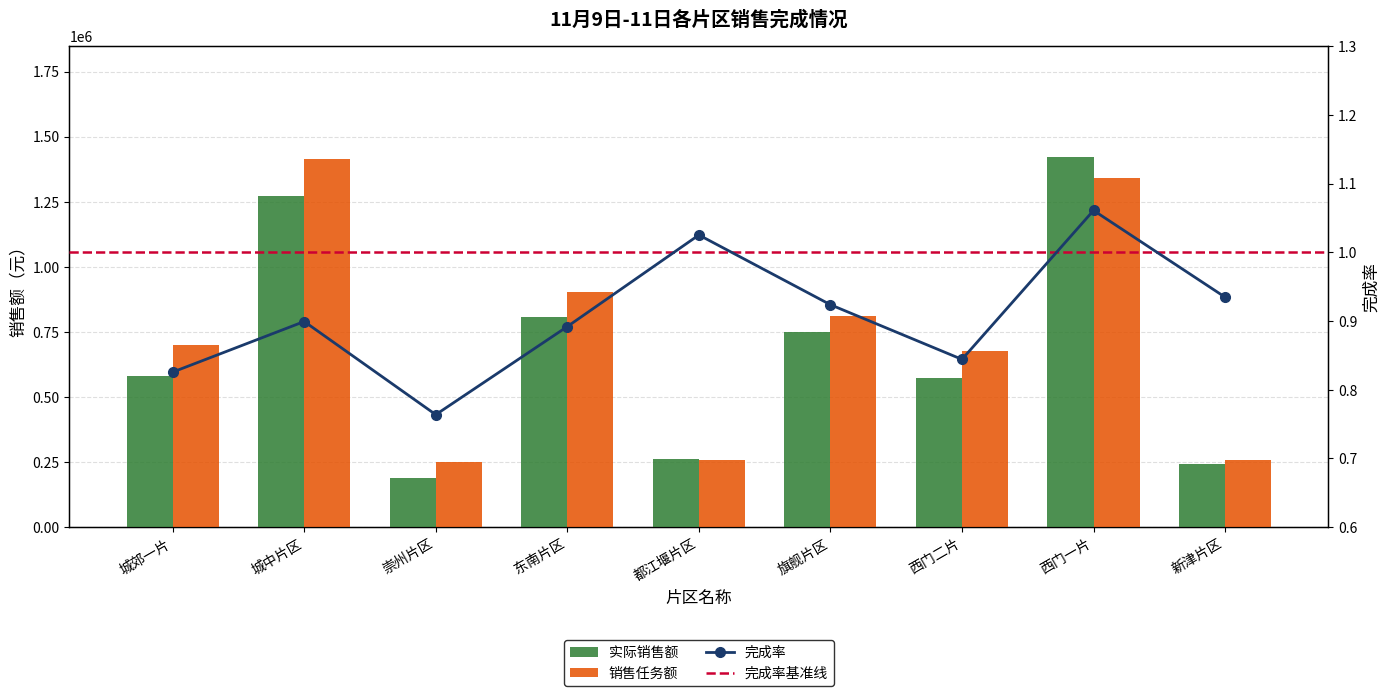

At how many categories does at least one series exceed 570682?

6